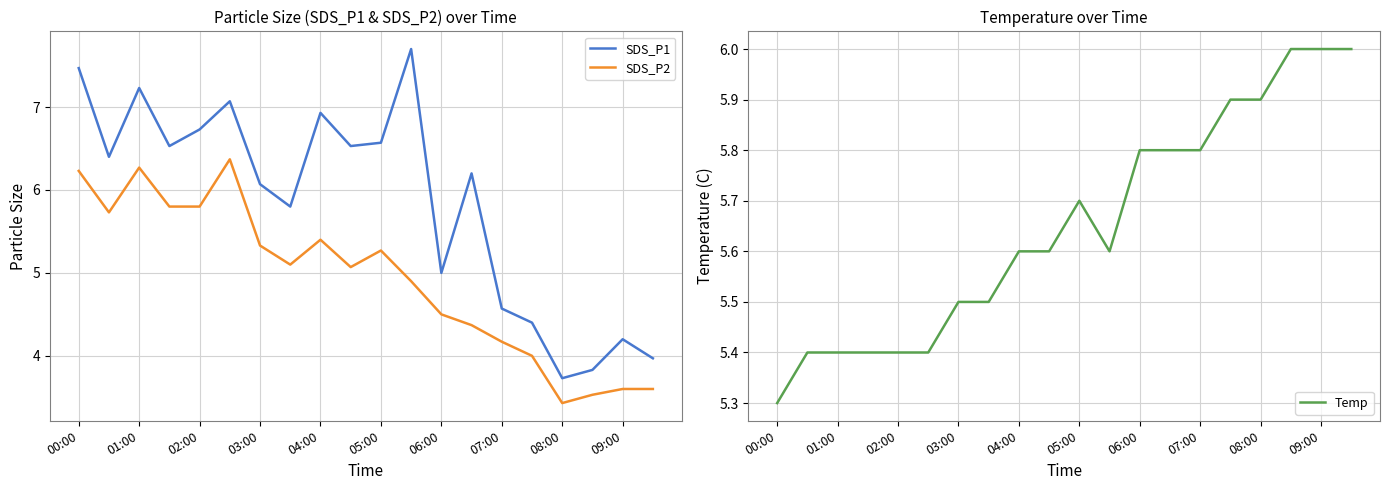

What are all the series names shown in the legend?

SDS_P1, SDS_P2, Temp